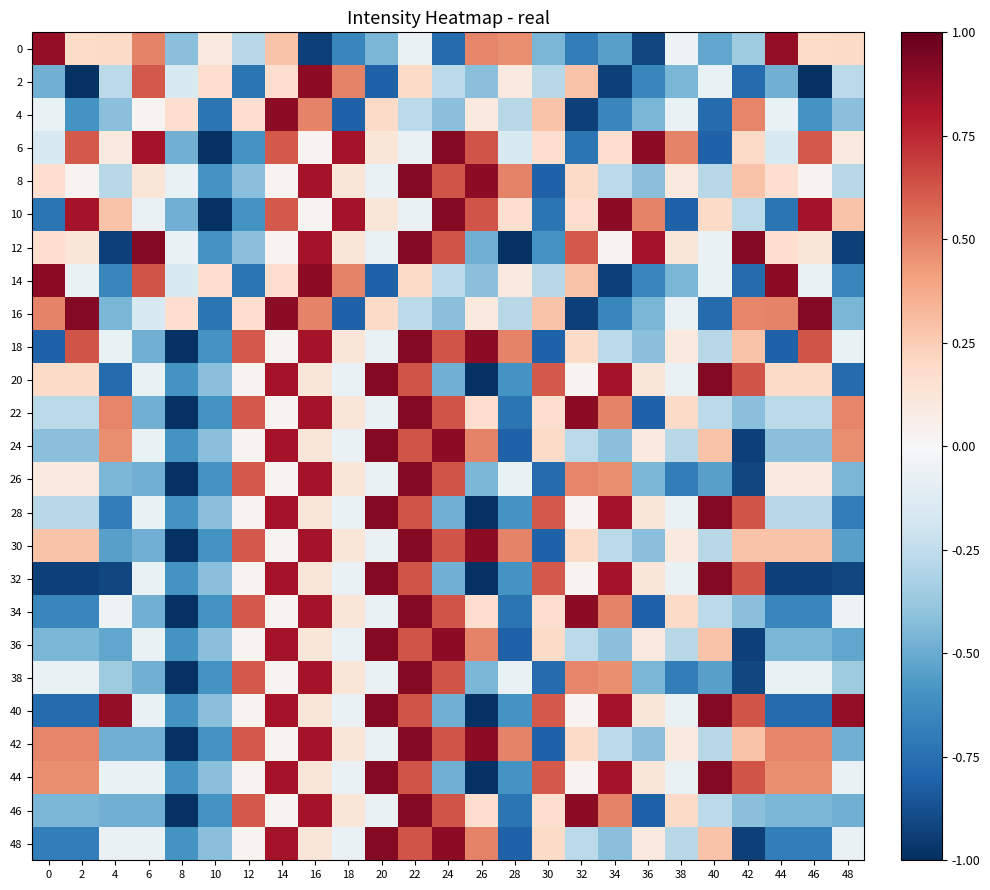

List the series in order of their peak value, lowest first.

0, 2, 4, 14, 6, 8, 10, 12, 16, 18, 20, 22, 24, 26, 28, 30, 32, 34, 36, 38, 40, 42, 44, 46, 48